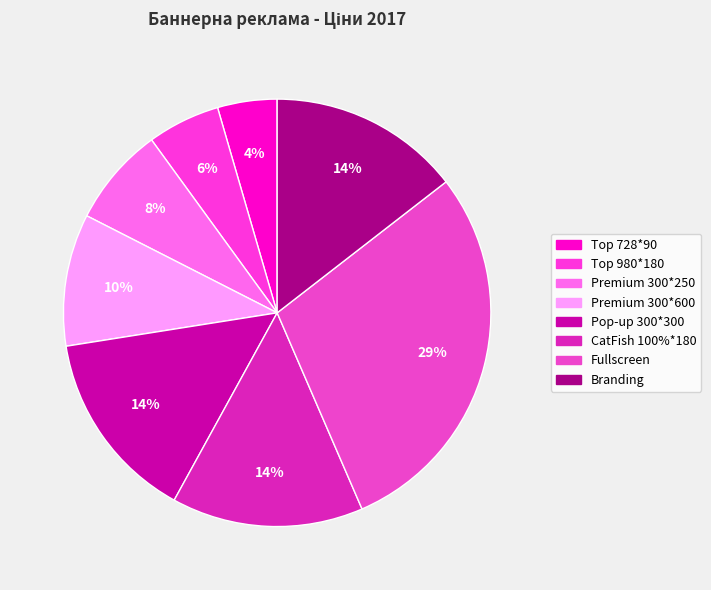

True or false: Branding accounts for 14% of the total.

True